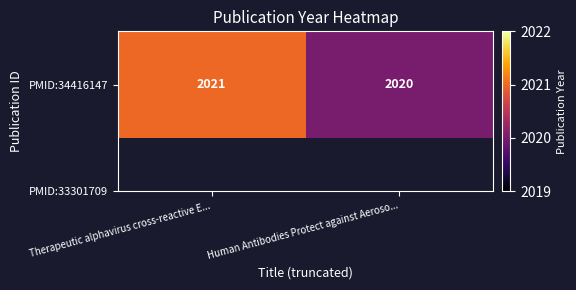

Where is the data nearest to the value 2020?

Human Antibodies Protect against Aeroso...